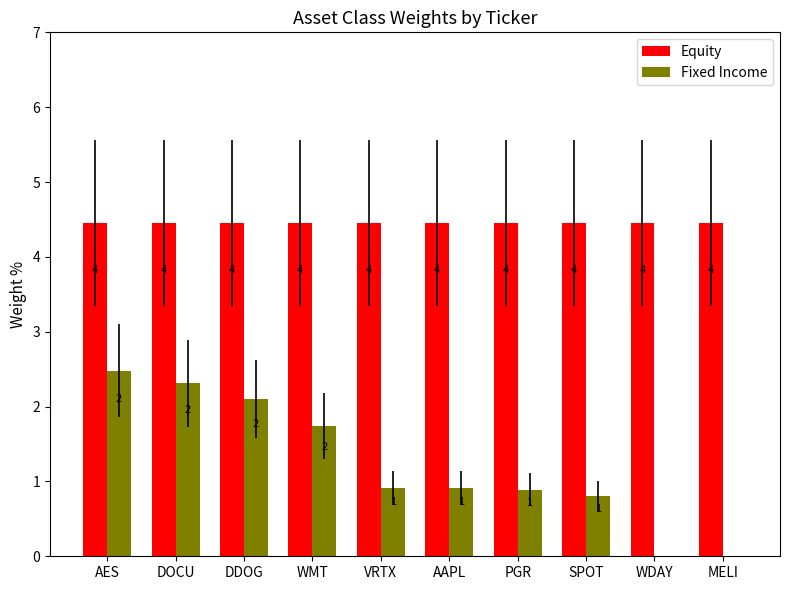

Which series changed the most between PGR and WDAY?

Fixed Income